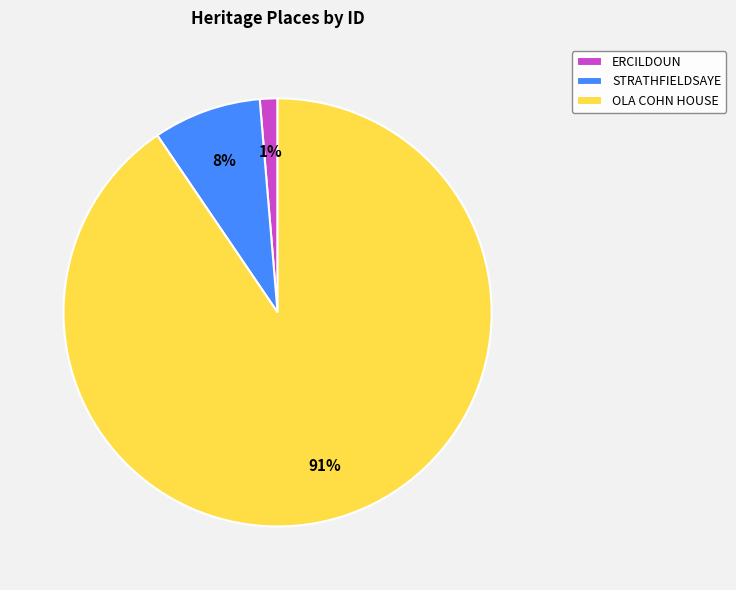

What is the smallest slice in the pie chart?

ERCILDOUN